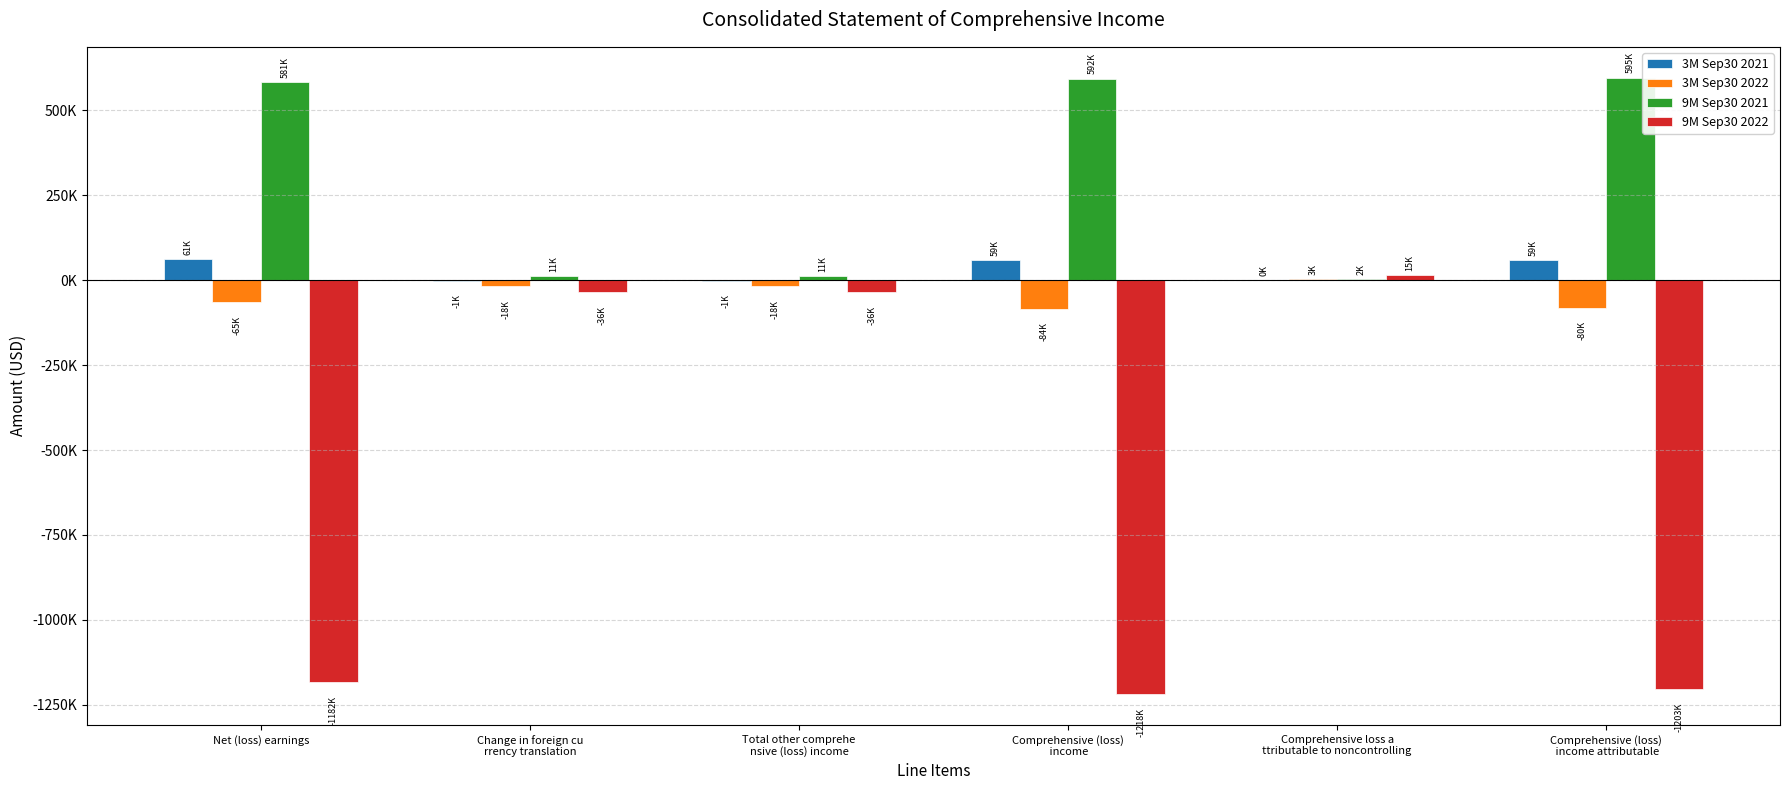

What is the lowest value of the 9M Sep30 2022 series?

-1218405